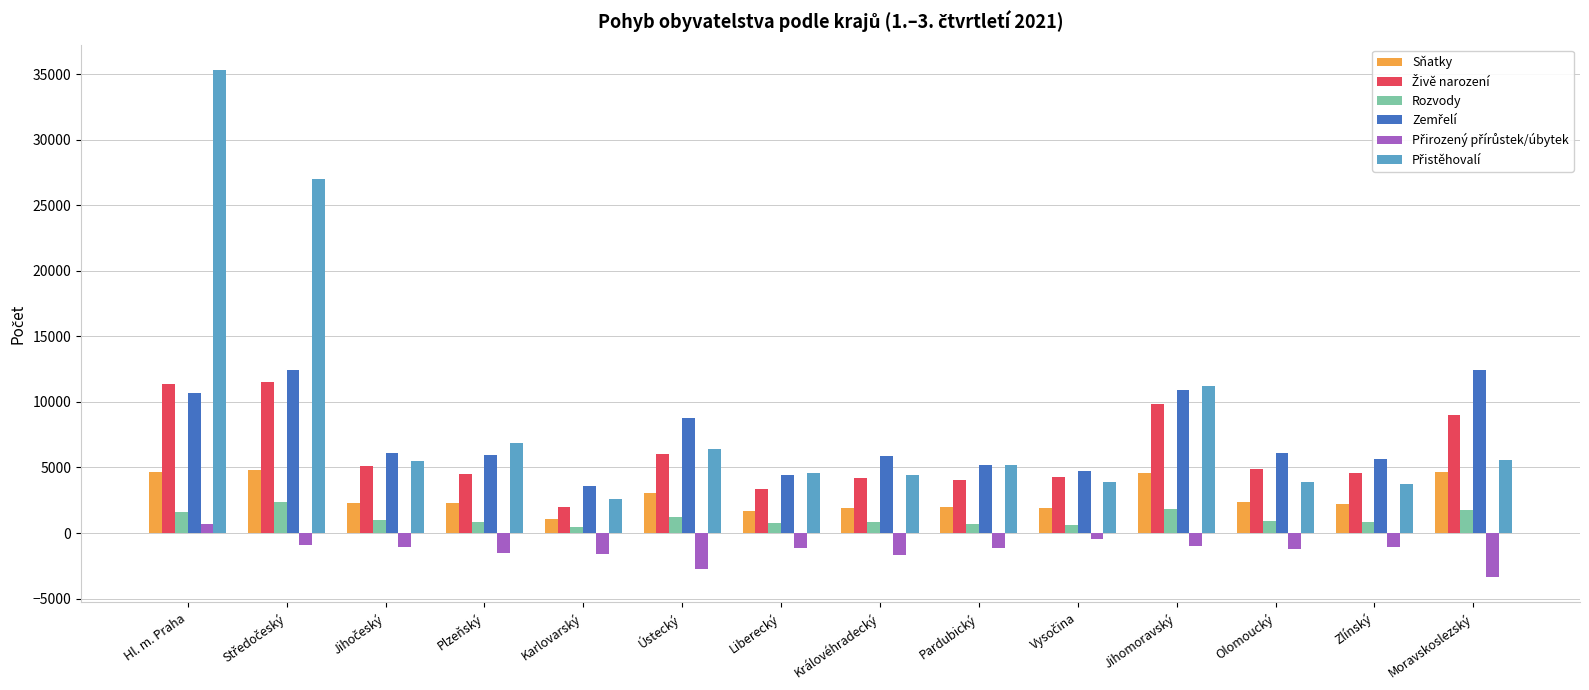

What is the greatest value displayed?

35343